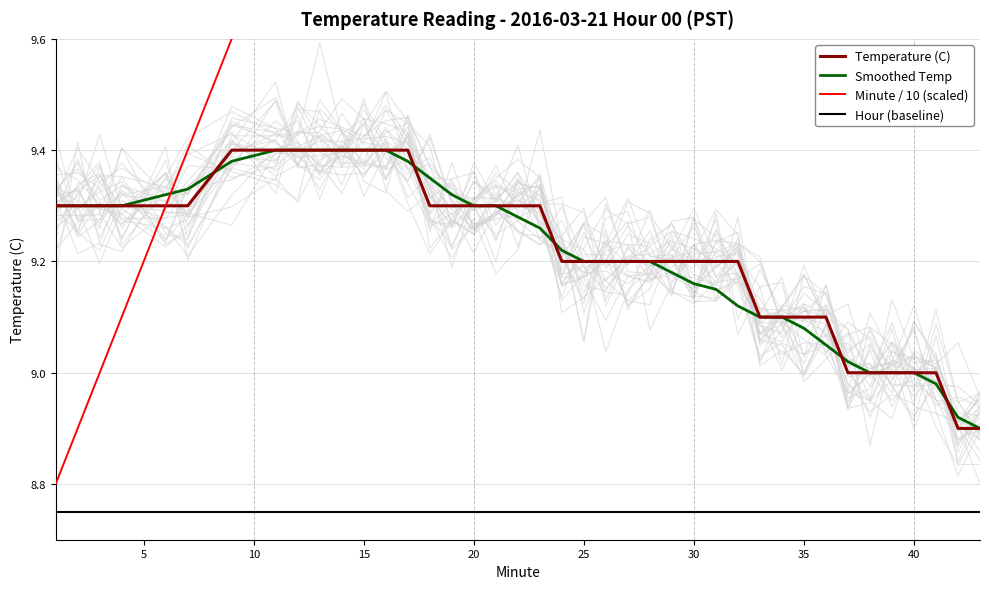

Which series has the widest spread of values?

Minute / 10 (scaled)